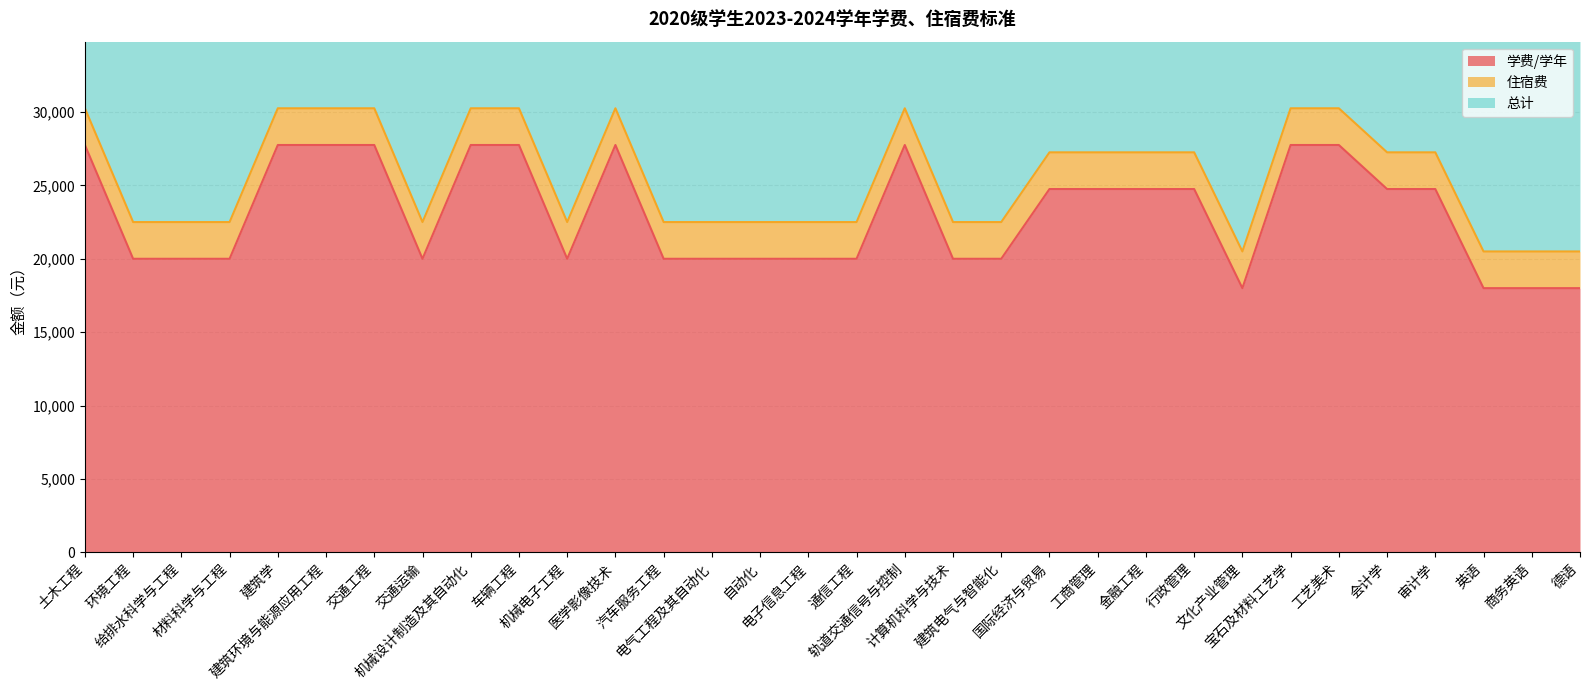

At which label is 学费/学年 closest to 22875?

国际经济与贸易